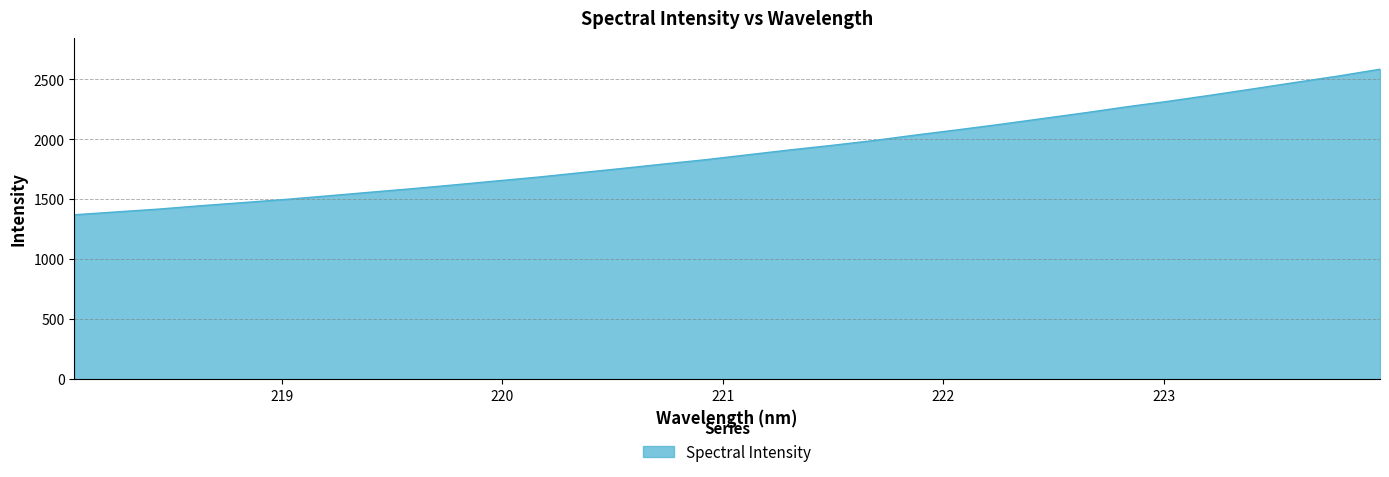

What is the difference between the maximum and minimum values?

1213.9